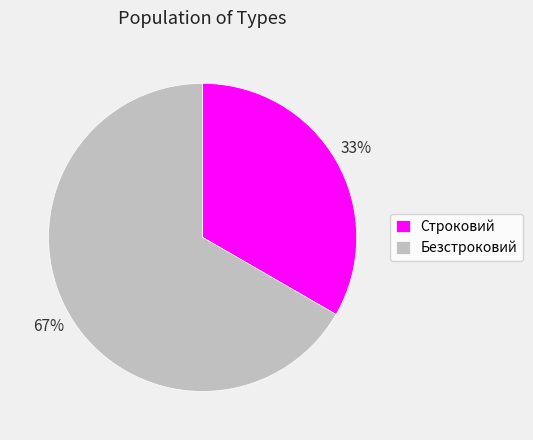

Approximately how many times larger is the value at Строковий compared to Безстроковий?

0.5